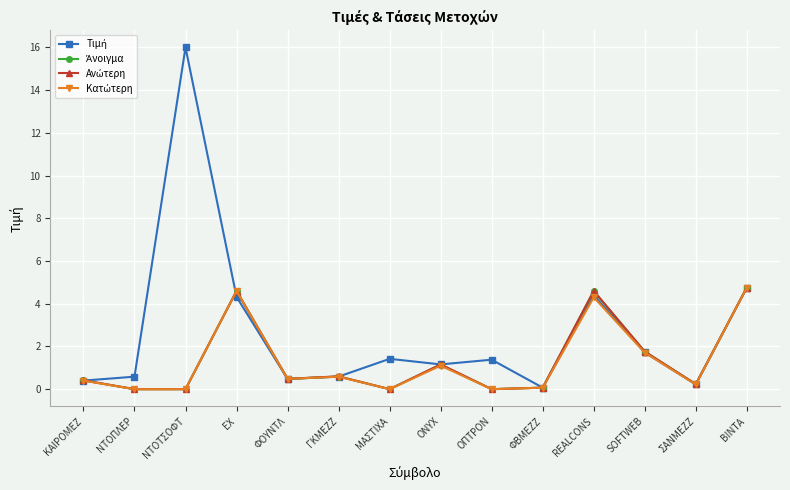

At which category does the chart reach its peak across all series?

ΝΤΟΤΣΟΦΤ